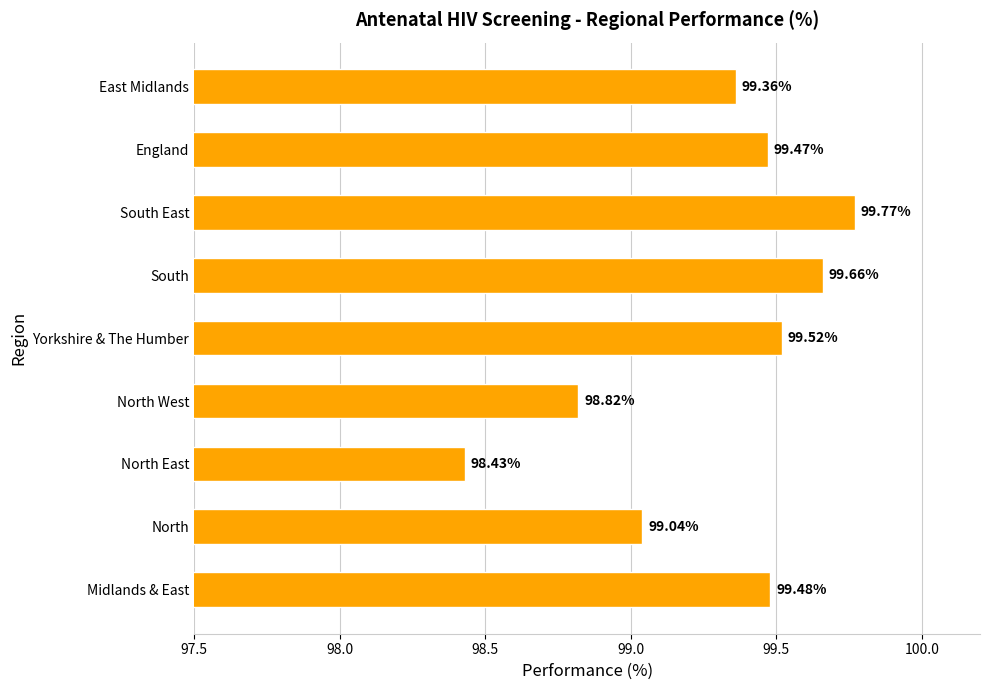

What is the average value?

99.3